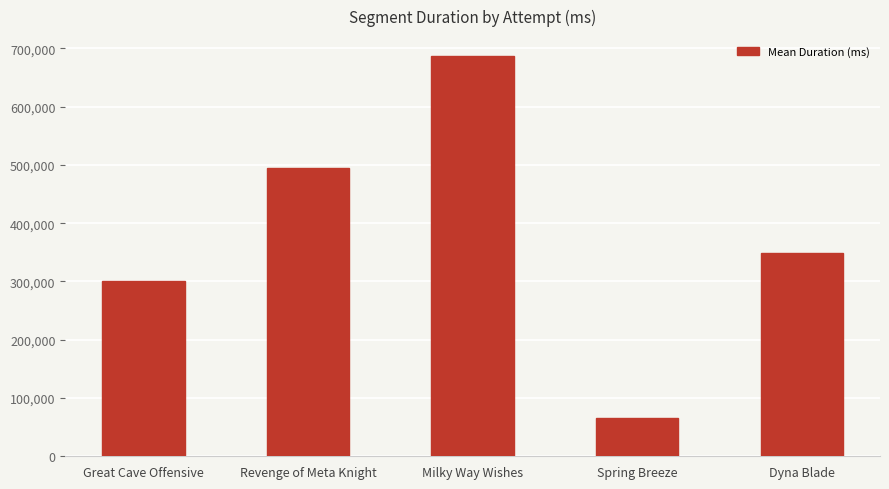

List the labels in order of value, smallest first.

Spring Breeze, Great Cave Offensive, Dyna Blade, Revenge of Meta Knight, Milky Way Wishes